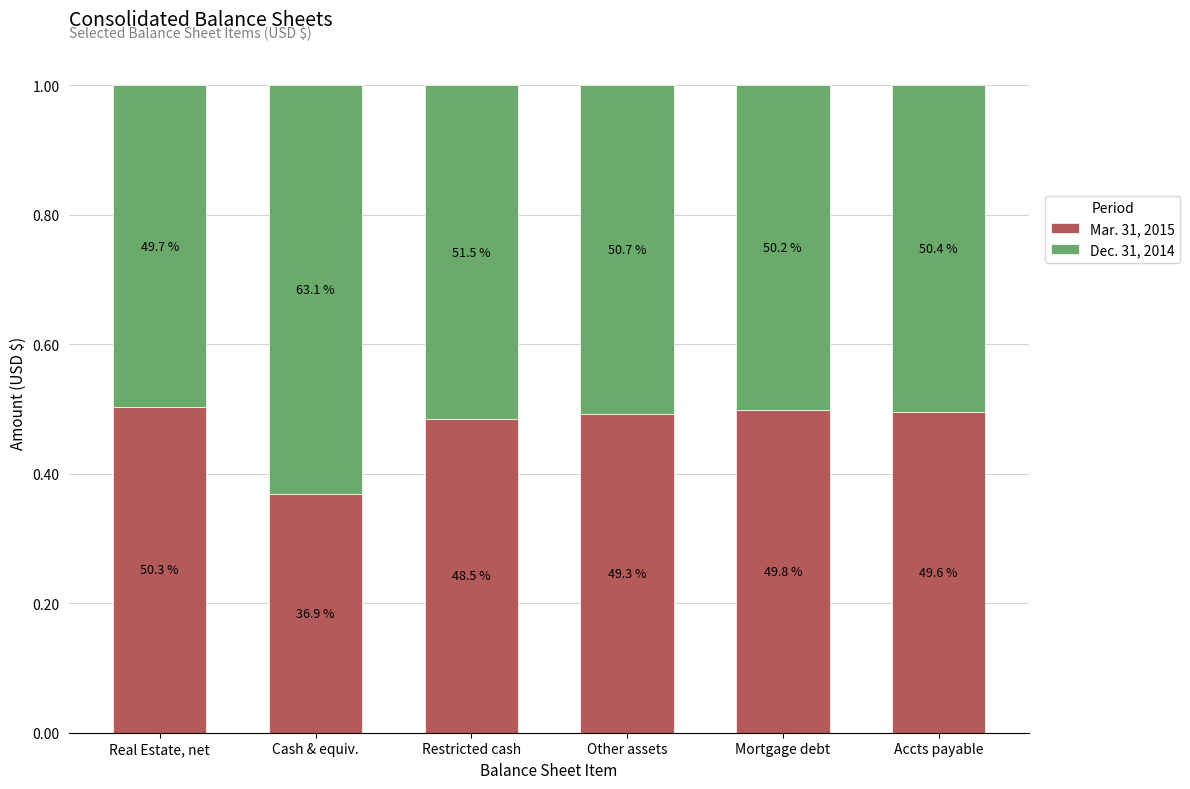

Rank the series at Mortgage debt from highest to lowest value.

Dec. 31, 2014, Mar. 31, 2015